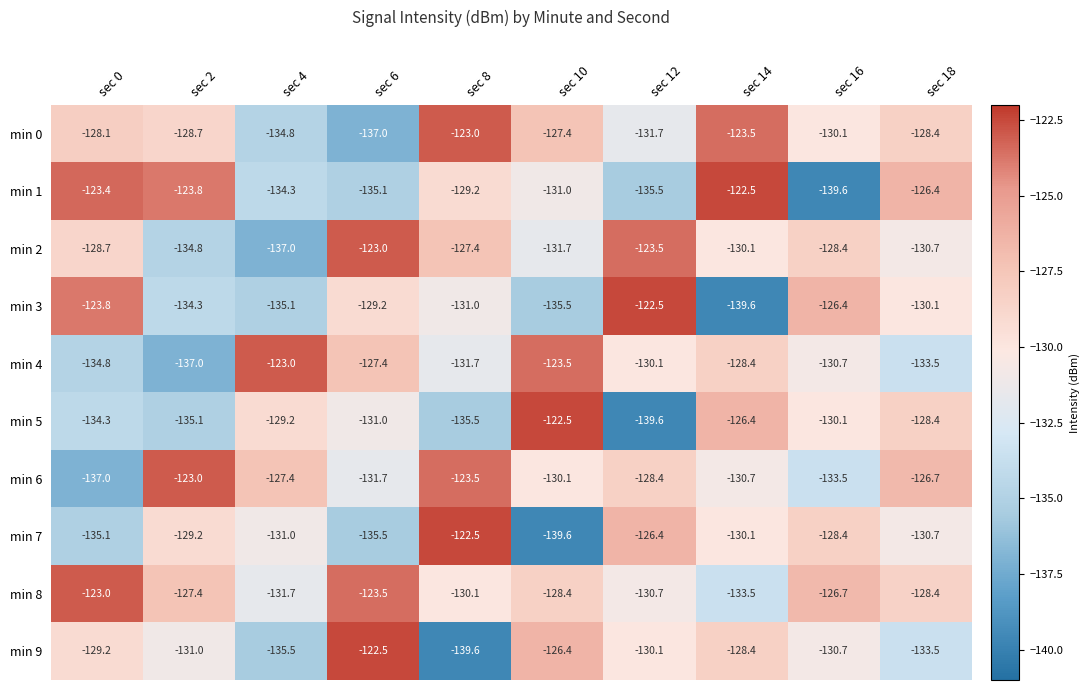

The min 1 series shows -129.2 at sec 8. True or false?

True